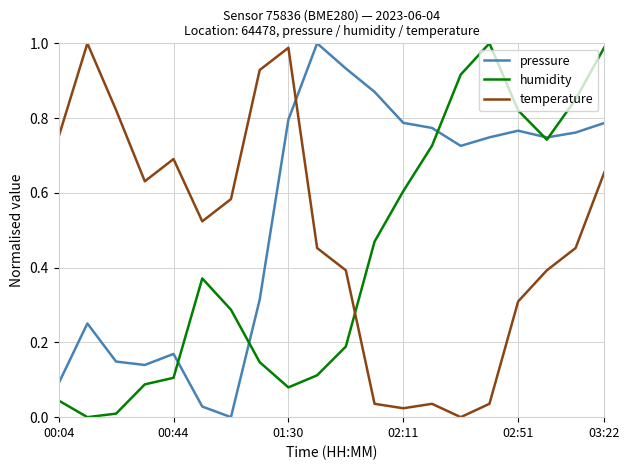

Which series has the largest total across all categories?

pressure